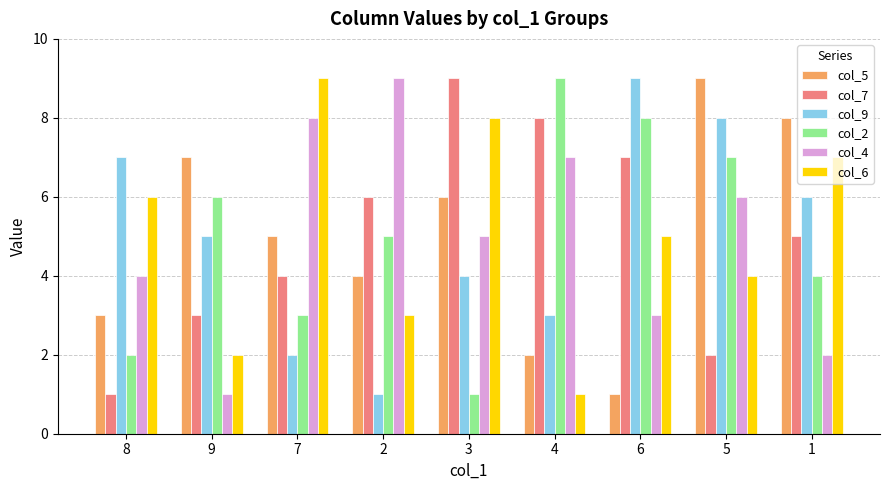

What is the label of the 3rd bar from the left?

7